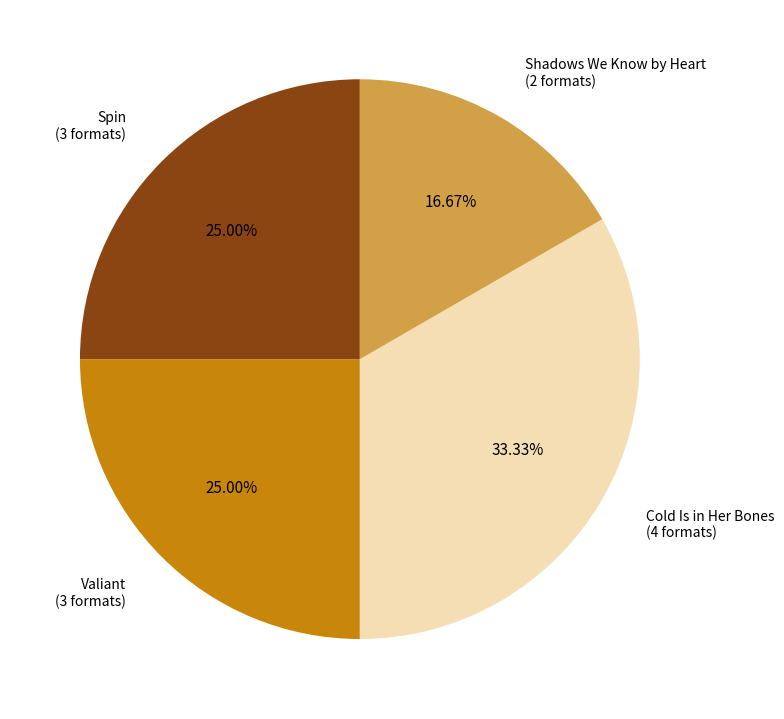

Which category has the biggest portion of the pie?

Cold Is in Her Bones